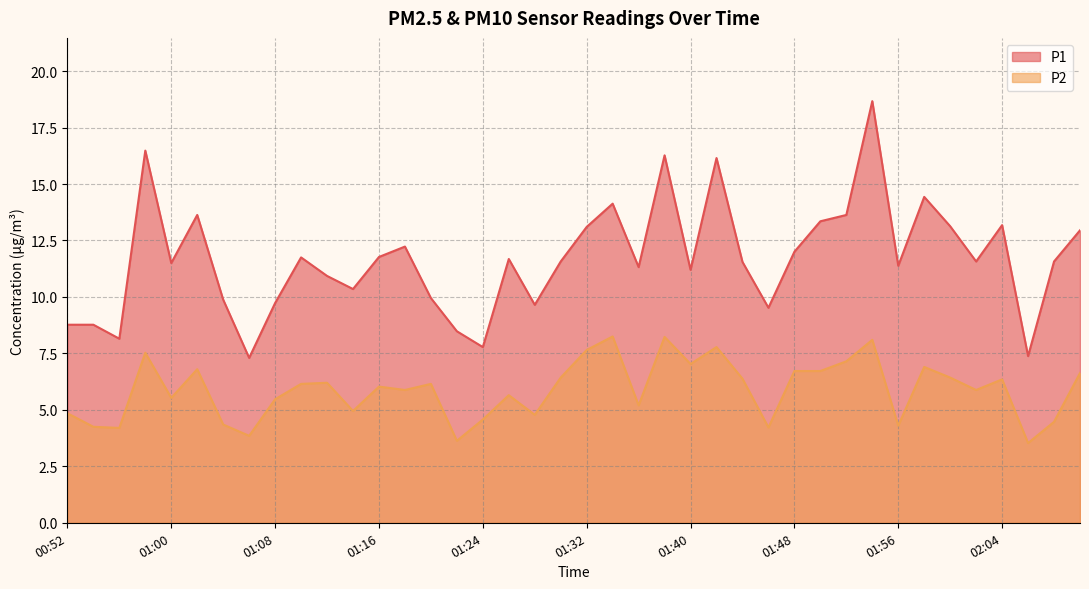

What is the difference between the maximum and second lowest values in the P2 series?

4.6